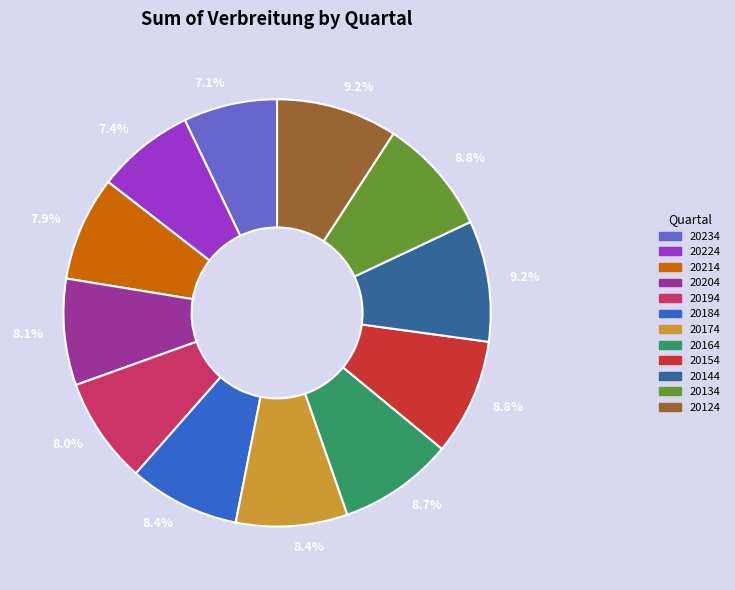

How many segments does this pie chart have?

12